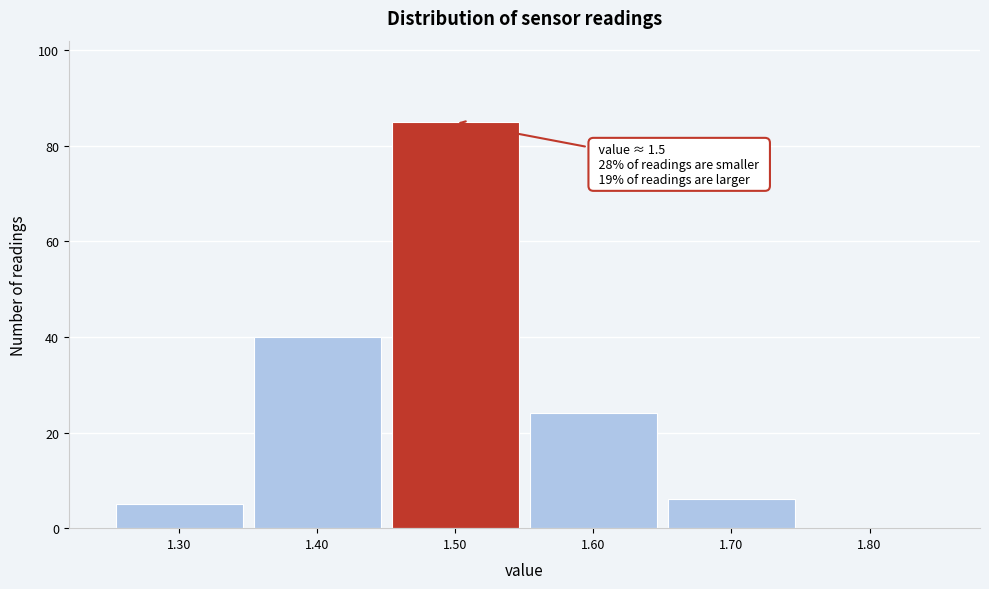

Which range on the x-axis has the tallest bar?

1.45 to 1.55